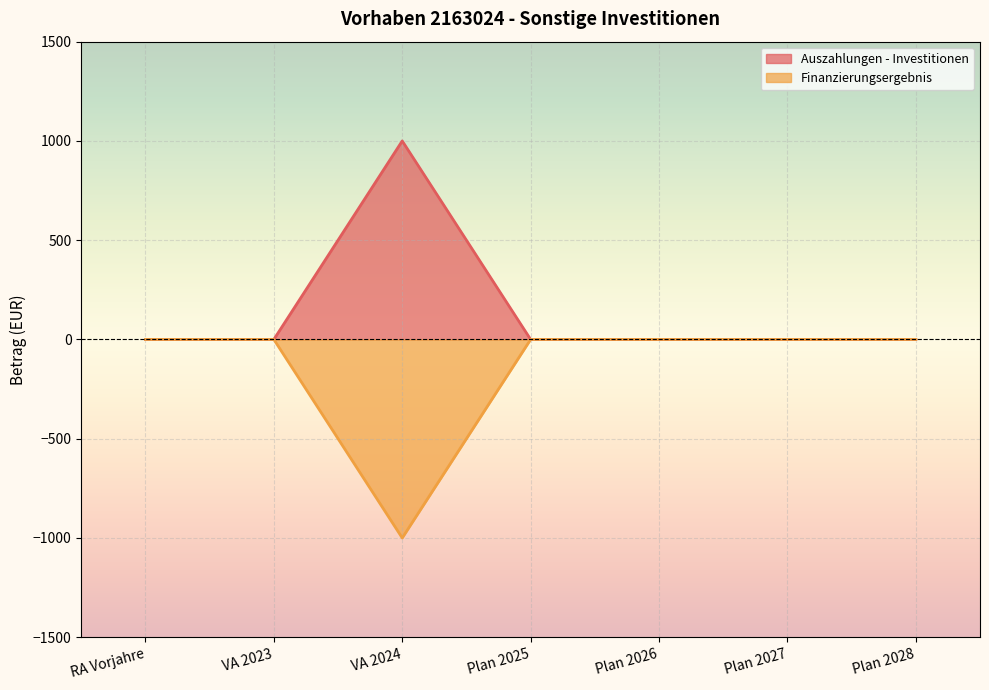

Is it true that Finanzierungsergebnis equals 0 at Plan 2028?

True